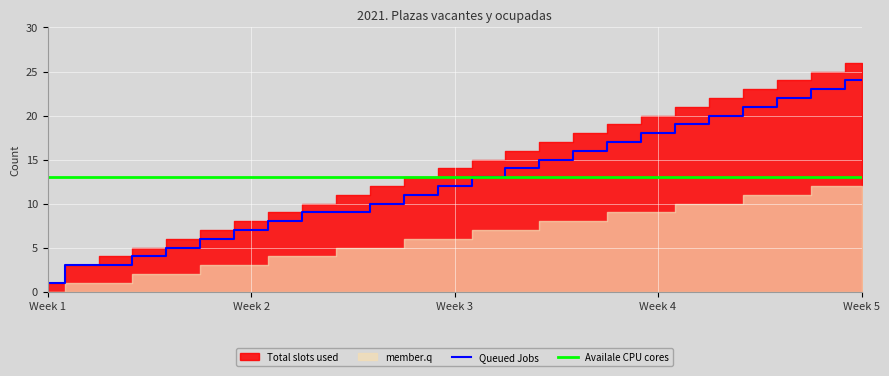

What is the maximum value for Queued Jobs?

24